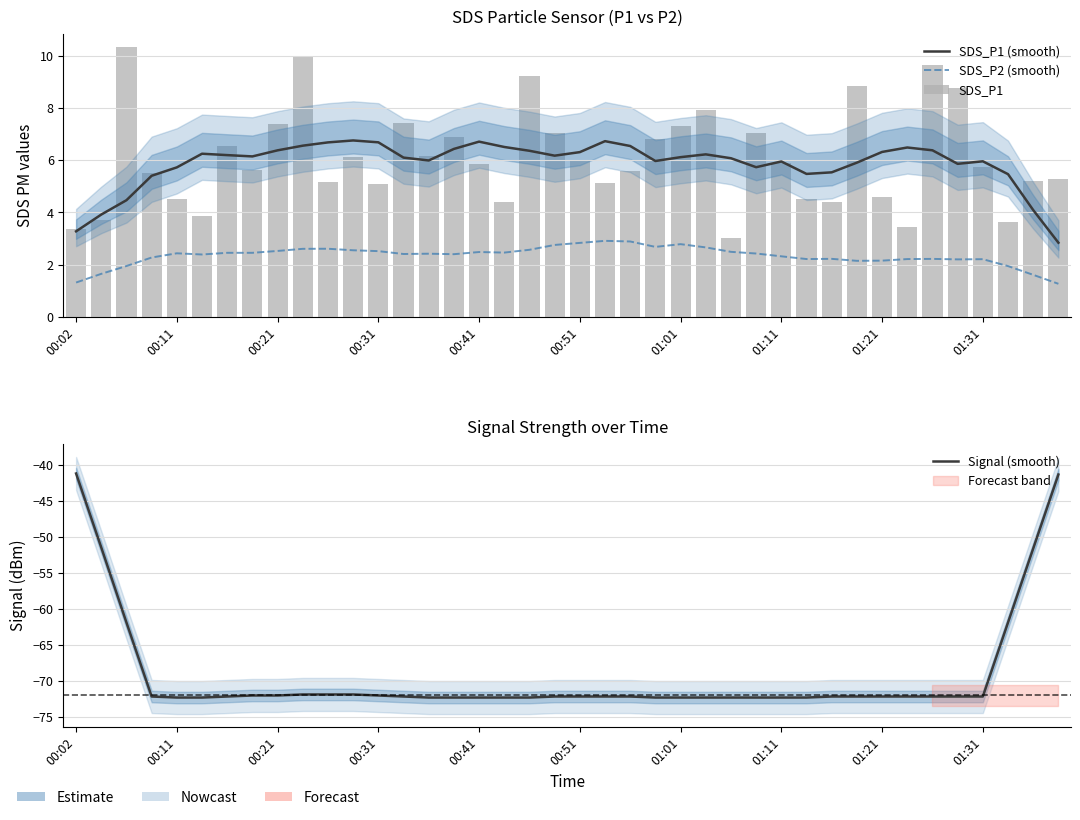

Which series has the largest total across all categories?

SDS_P1